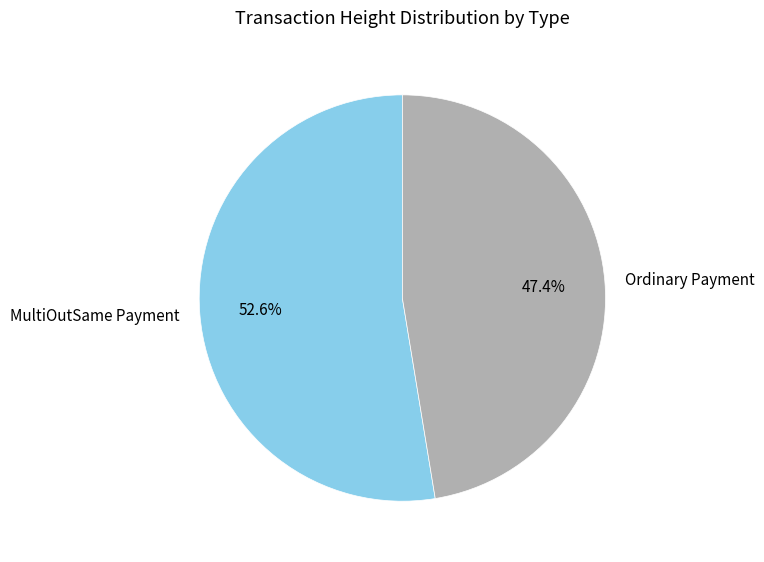

What is the majority slice?

MultiOutSame Payment